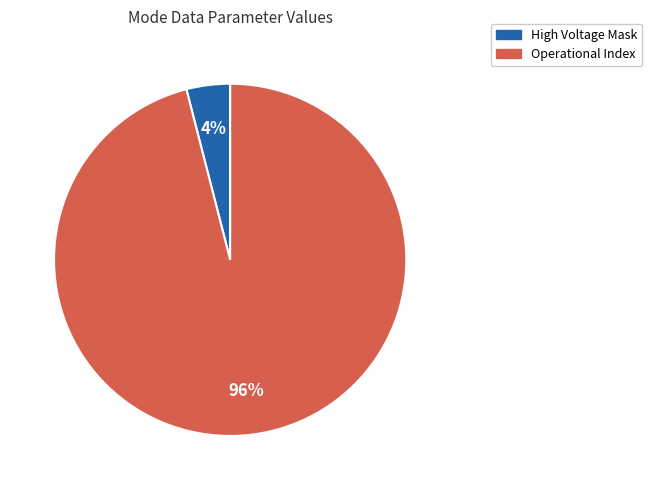

To the nearest percent, what is the average slice percentage?

50%